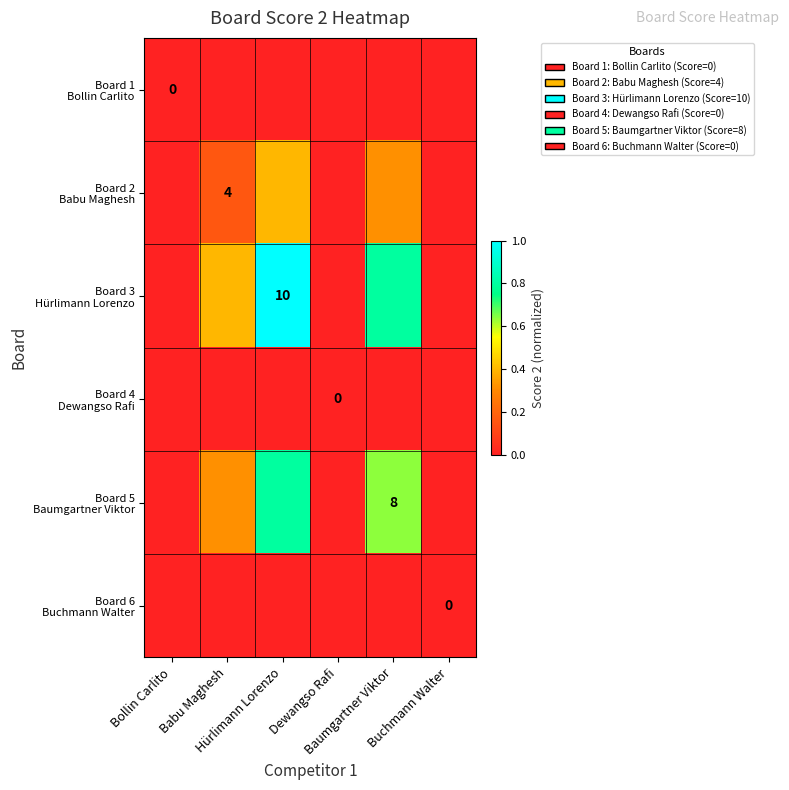

Which category has the highest value in the Board 1 Bollin Carlito series?

Bollin Carlito